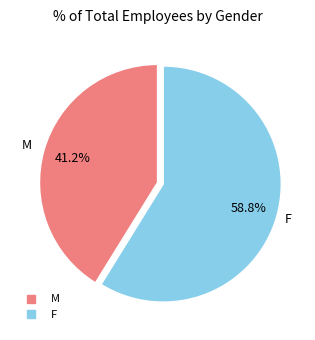

To the nearest percent, what portion does M represent?

41%